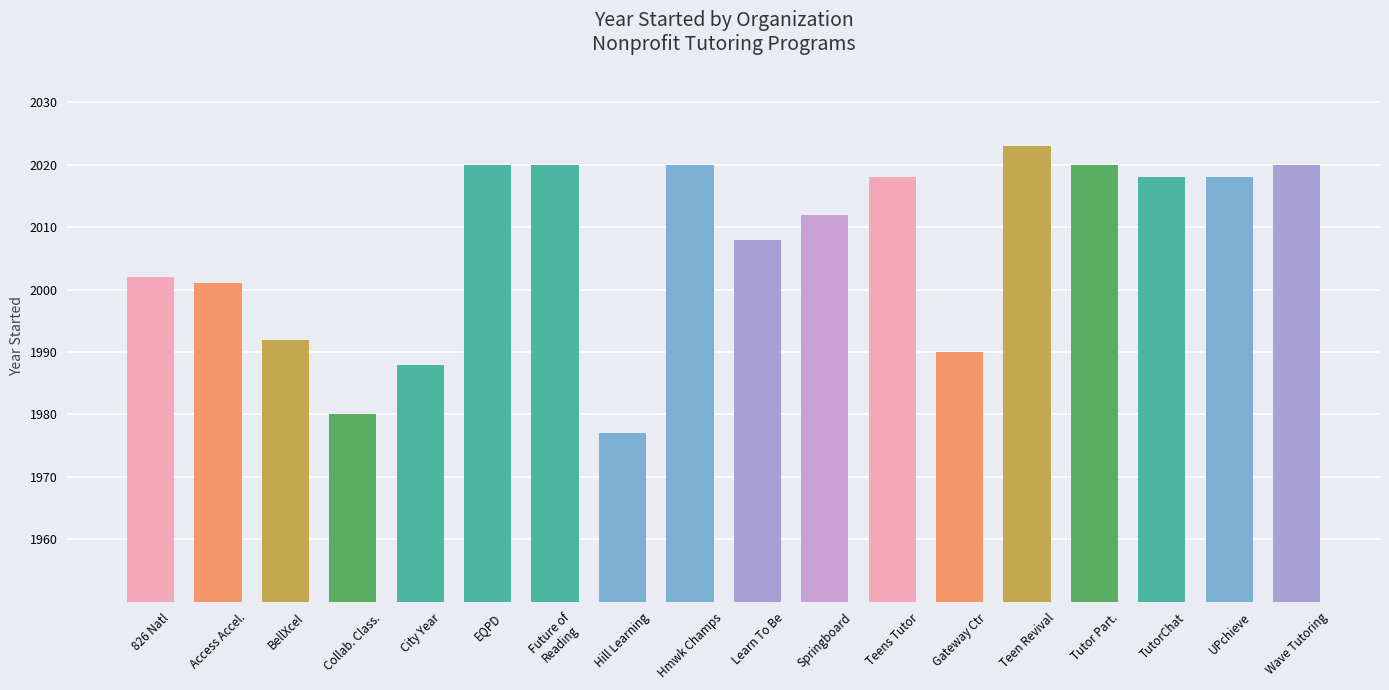

What is the sum of the values at Wave Tutoring and 826 Natl?

4022